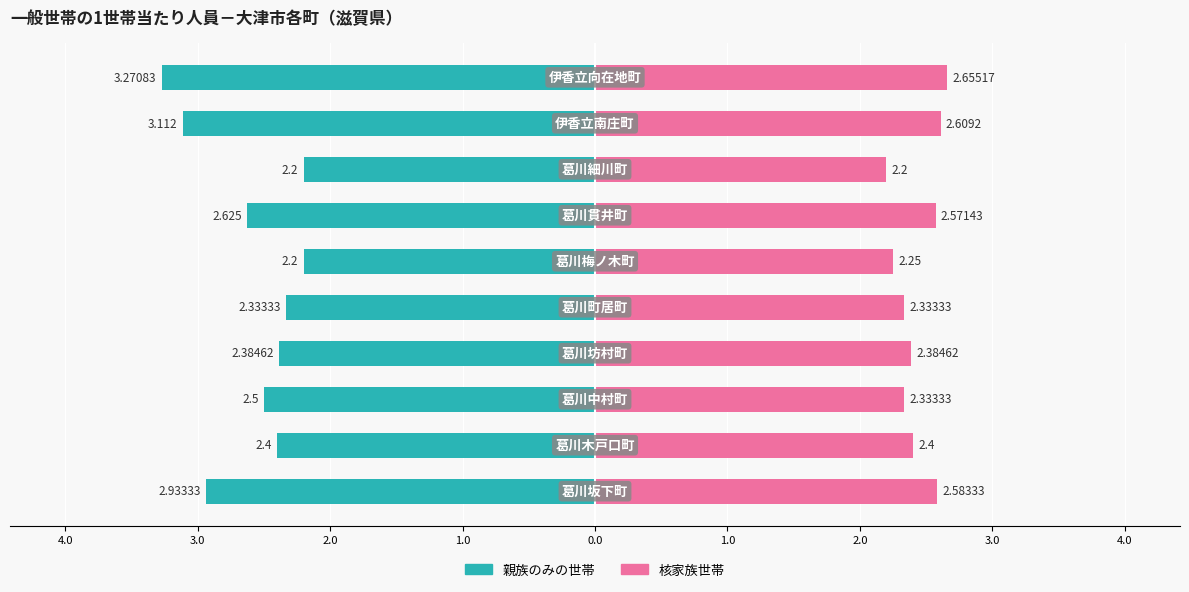

How many 核家族世帯 values are between 2 and 3?

10